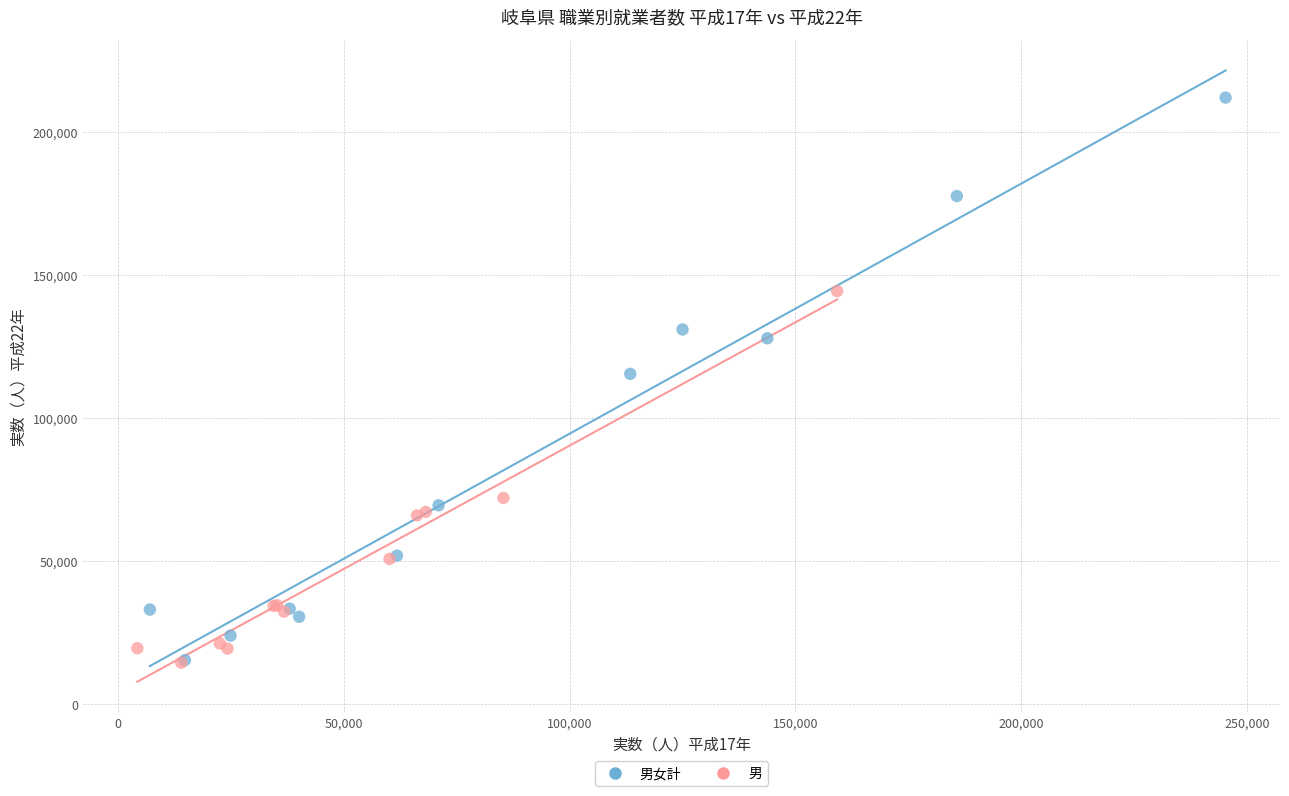

Which series reaches the maximum Y coordinate?

男女計